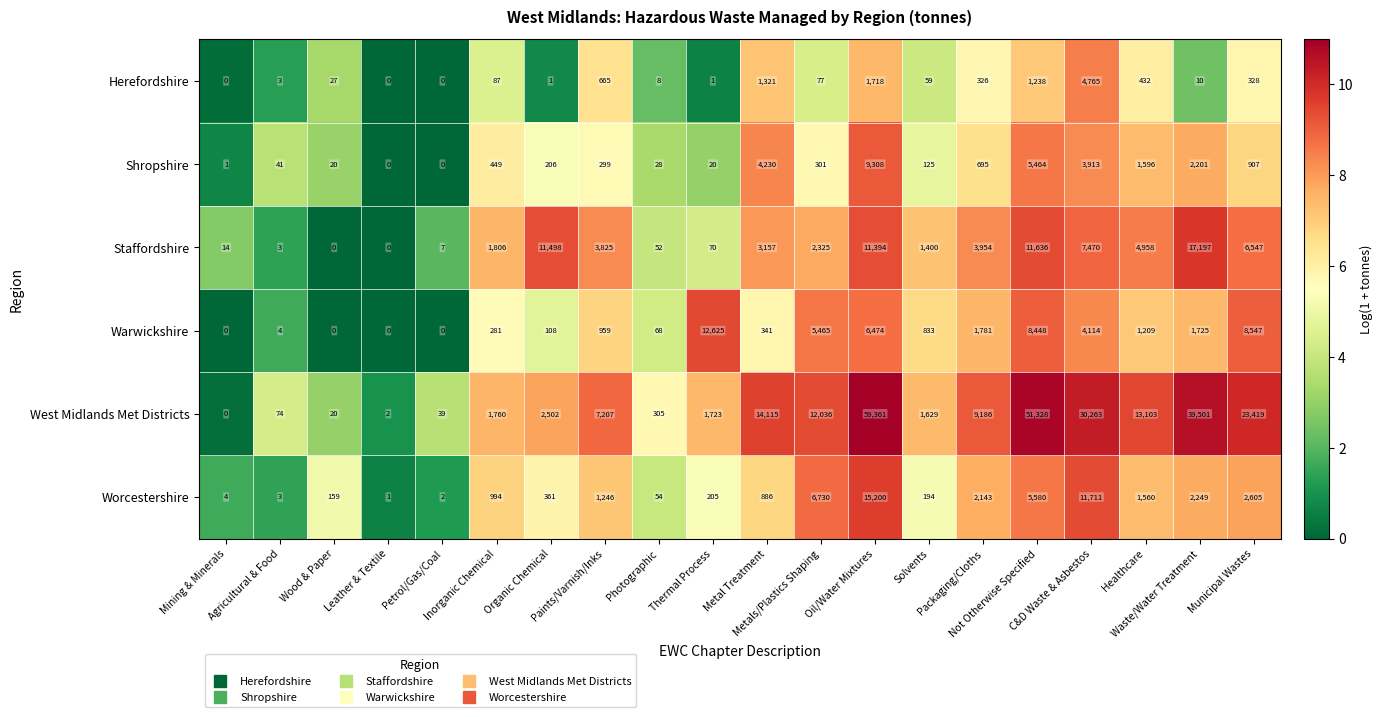

At which category is the sum across all series the highest?

Oil/Water Mixtures